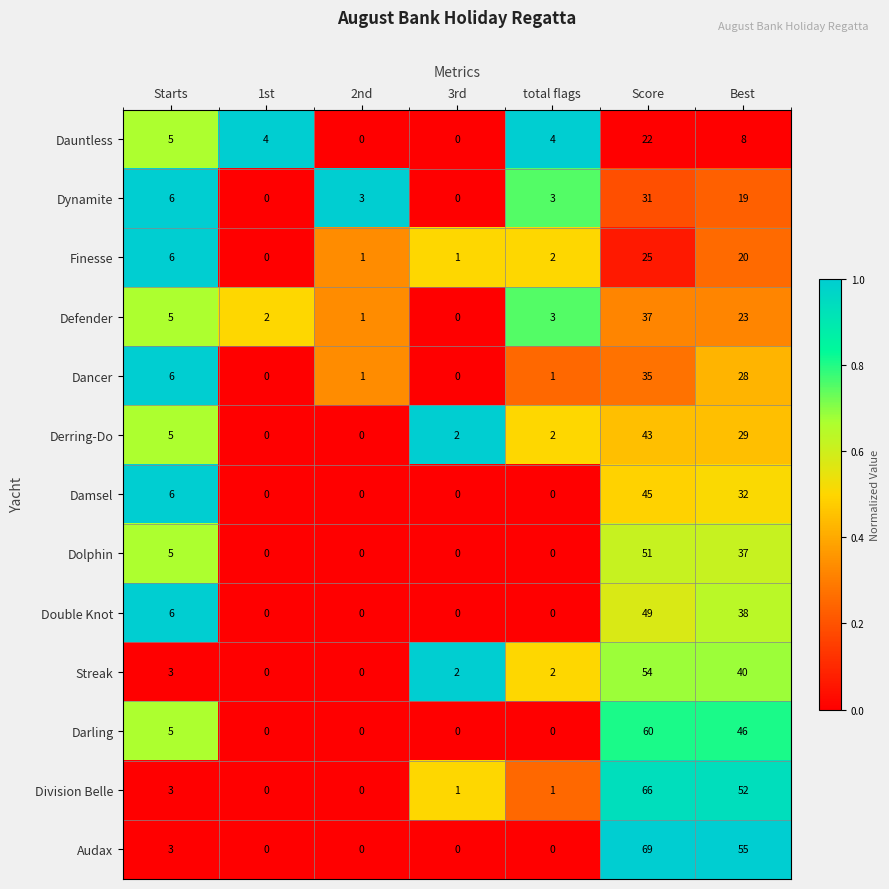

Rank the series by their maximum value, from lowest to highest.

Dauntless, Finesse, Dynamite, Dancer, Defender, Derring-Do, Damsel, Double Knot, Dolphin, Streak, Darling, Division Belle, Audax